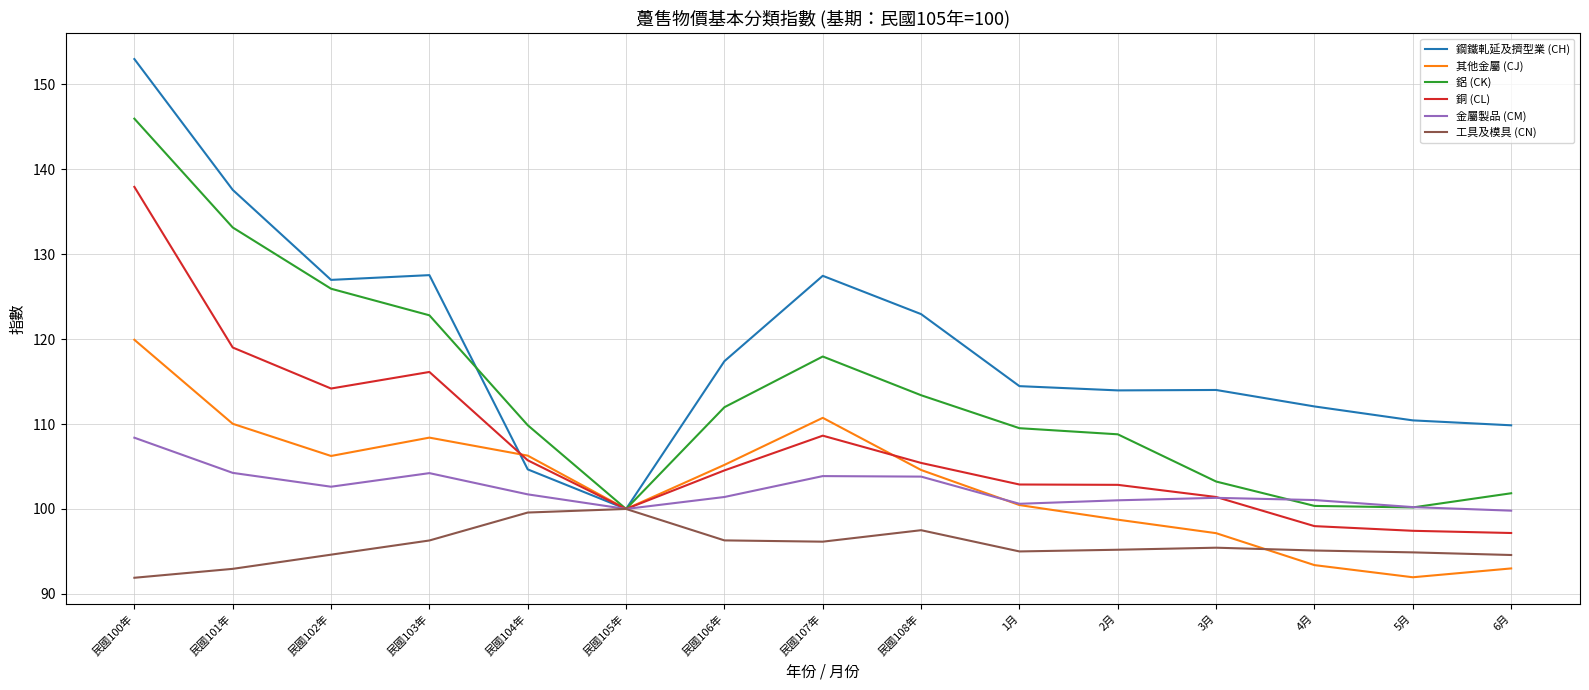

Does the chart display data point markers on the line(s)?

No